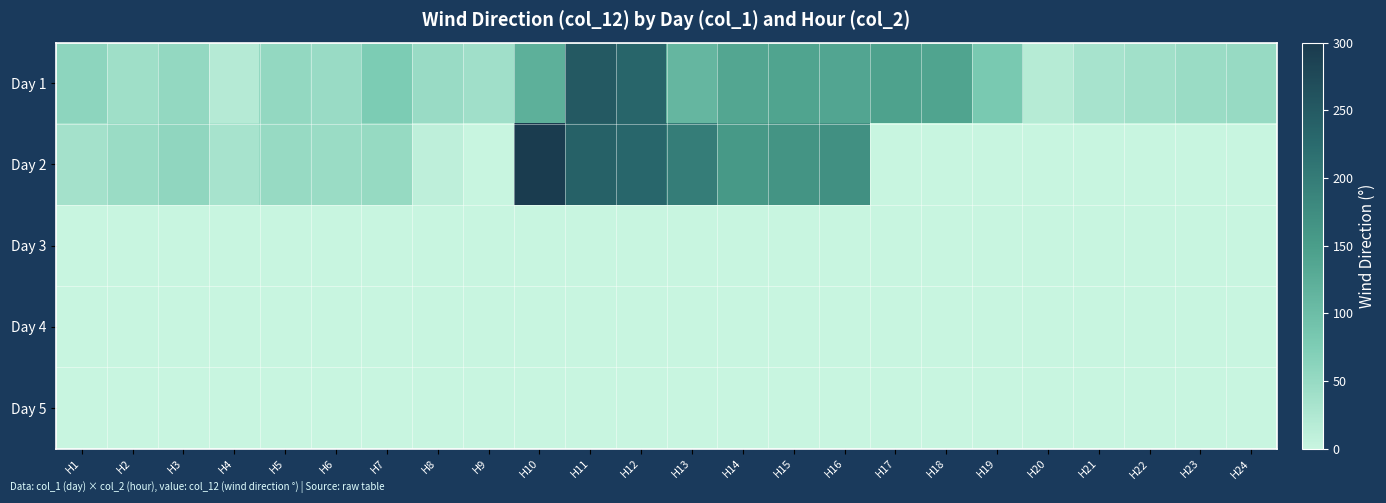

Reading left to right, list all the values displayed in this chart.

Day 1: H1=59	H2=42	H3=53	H4=19	H5=53	H6=48	H7=77	H8=48	H9=40	H10=121	H11=251	H12=233	H13=111	H14=137	H15=140	H16=138	H17=144	H18=140	H19=81	H20=18	H21=33	H22=39	H23=46	H24=50
Day 2: H1=37	H2=46	H3=57	H4=33	H5=50	H6=46	H7=51	H8=10	H9=0	H10=296	H11=240	H12=231	H13=197	H14=156	H15=164	H16=169	H17=0	H18=0	H19=0	H20=0	H21=0	H22=0	H23=0	H24=0
Day 3: H1=0	H2=0	H3=0	H4=0	H5=0	H6=0	H7=0	H8=0	H9=0	H10=0	H11=0	H12=0	H13=0	H14=0	H15=0	H16=0	H17=0	H18=0	H19=0	H20=0	H21=0	H22=0	H23=0	H24=0
Day 4: H1=0	H2=0	H3=0	H4=0	H5=0	H6=0	H7=0	H8=0	H9=0	H10=0	H11=0	H12=0	H13=0	H14=0	H15=0	H16=0	H17=0	H18=0	H19=0	H20=0	H21=0	H22=0	H23=0	H24=0
Day 5: H1=0	H2=0	H3=0	H4=0	H5=0	H6=0	H7=0	H8=0	H9=0	H10=0	H11=0	H12=0	H13=0	H14=0	H15=0	H16=0	H17=0	H18=0	H19=0	H20=0	H21=0	H22=0	H23=0	H24=0